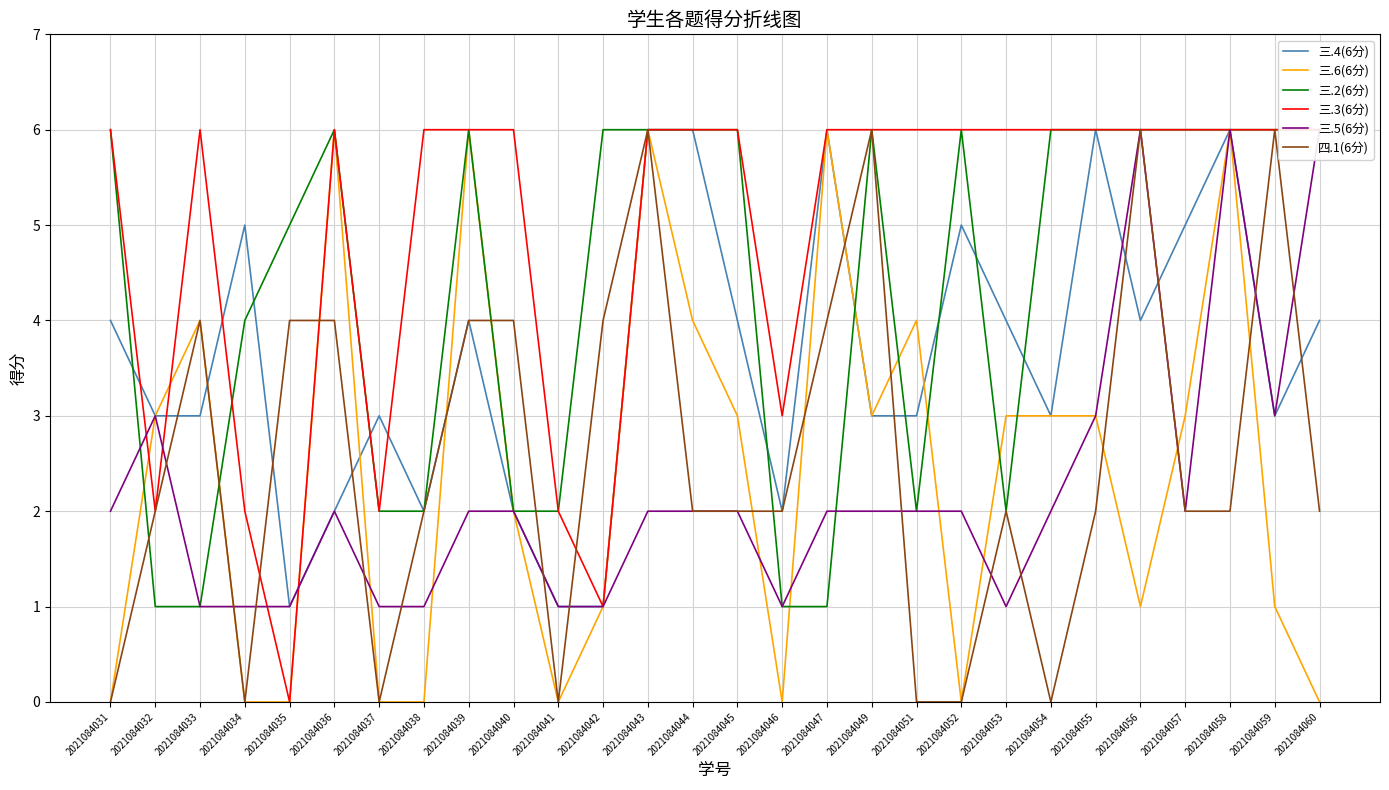

What is the difference between the 三.5(6分) values at 2021084038 and 2021084040?

1